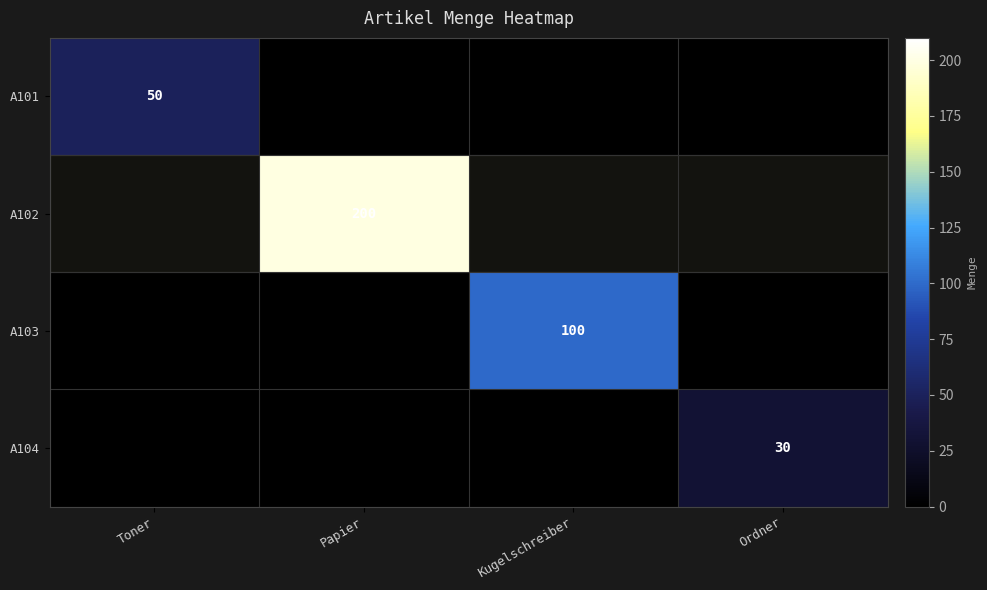

Is it true that A104 equals 52 at Ordner?

False